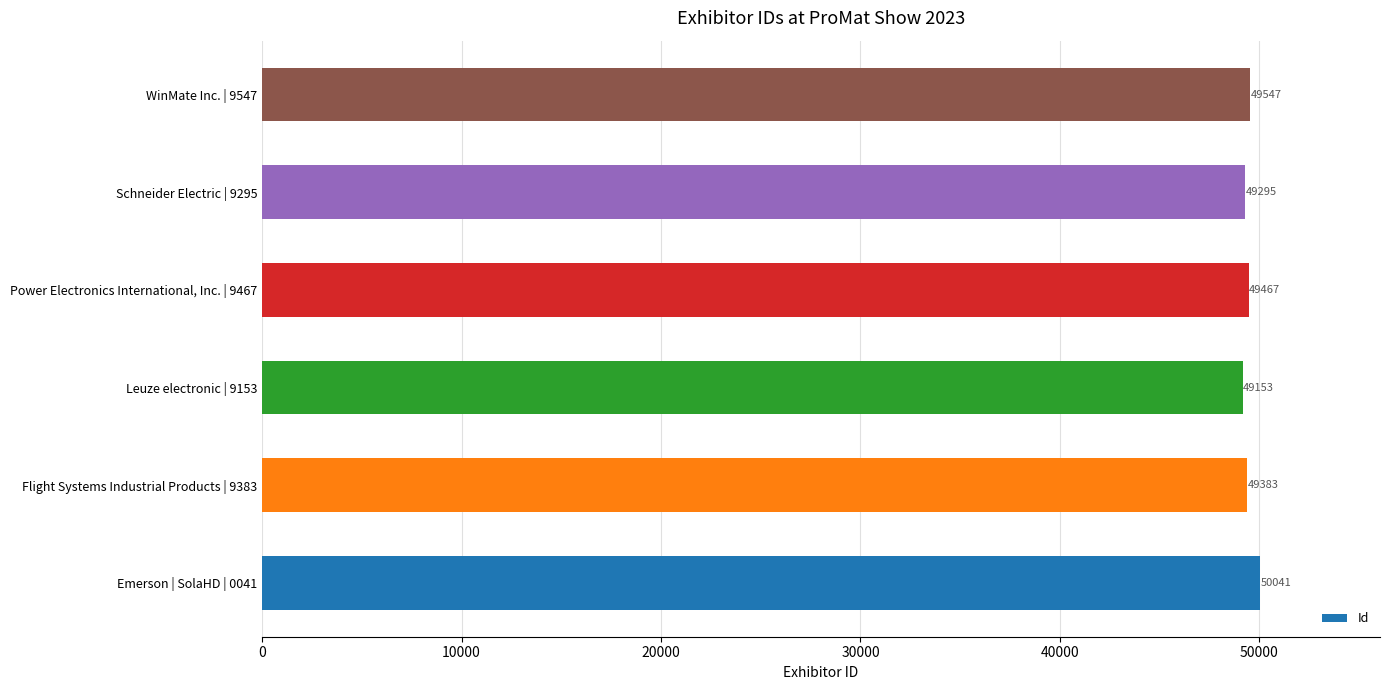

What is the maximum value shown in the chart?

50041